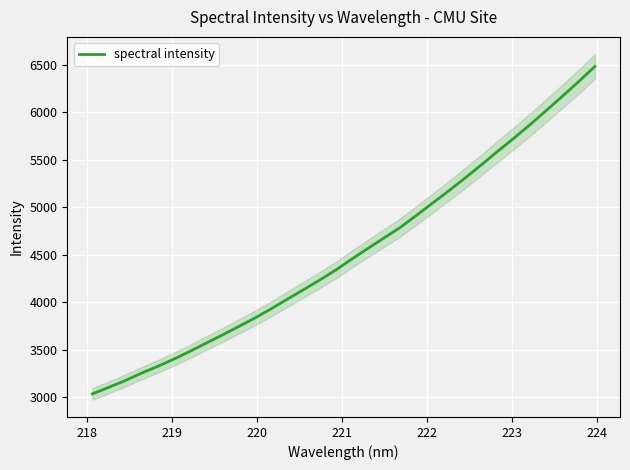

What is the lowest value of the spectral intensity series?

3035.0